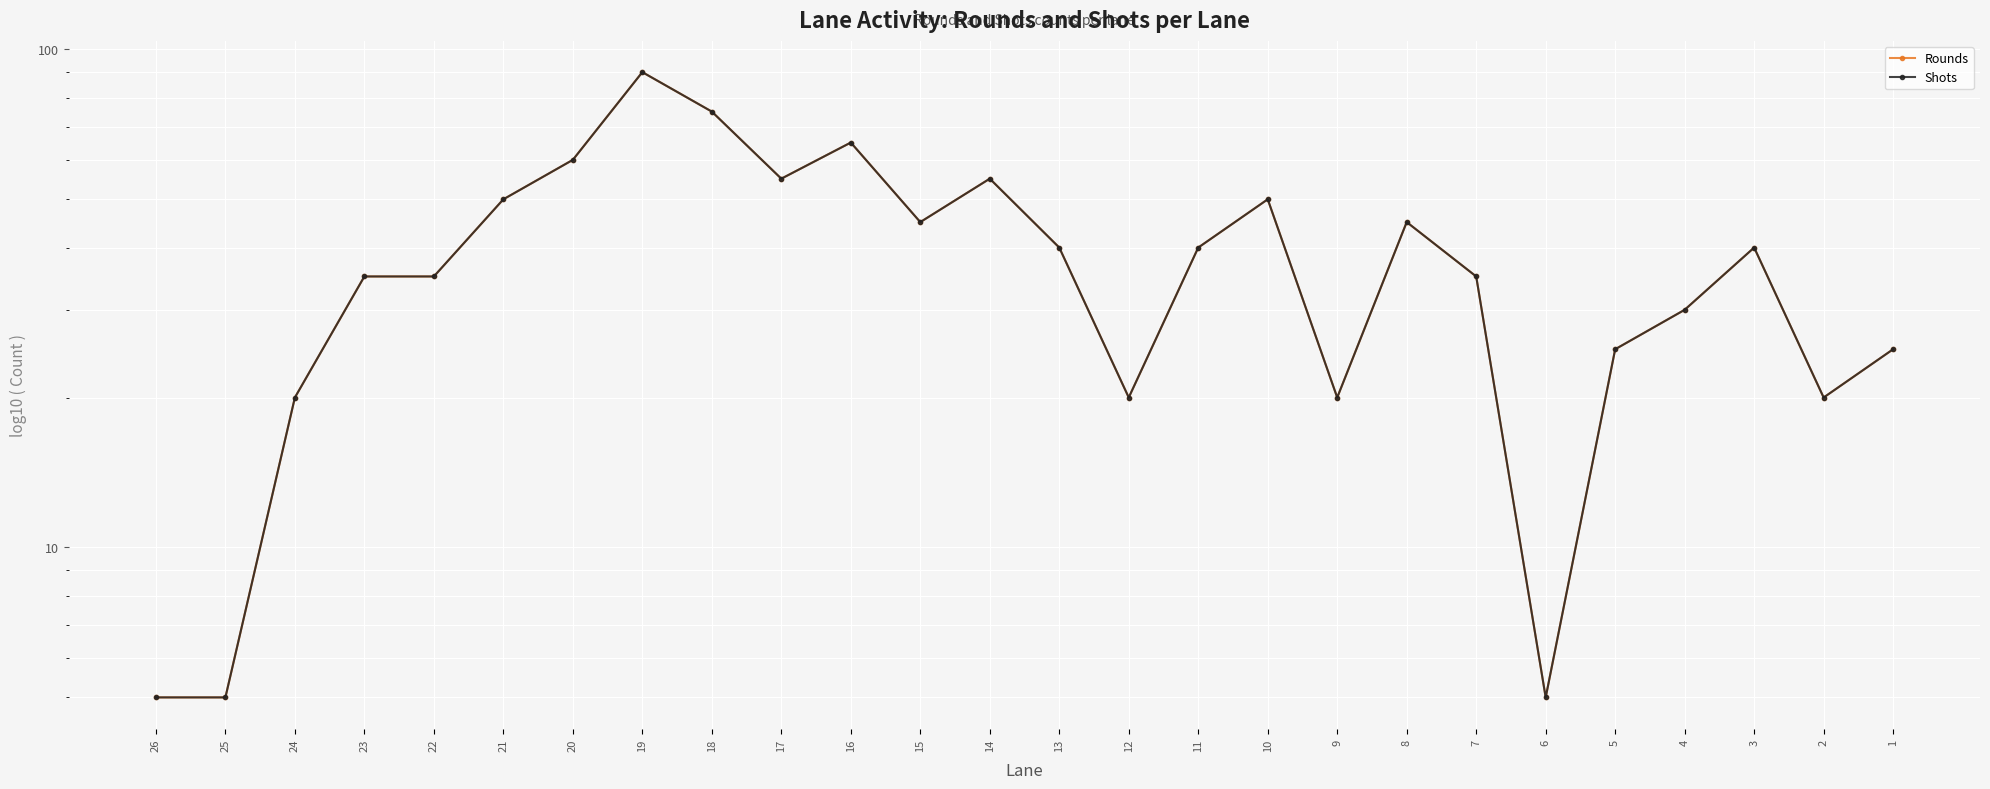

Rank the series by their maximum value, from lowest to highest.

Rounds, Shots